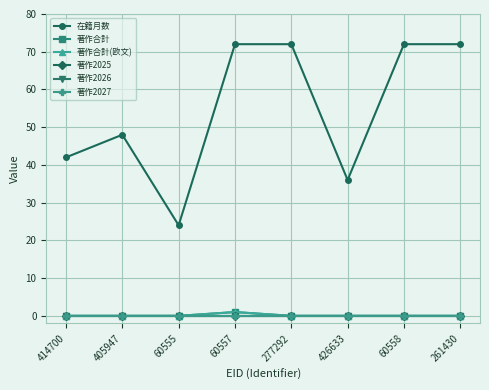

What is the sum of the 在籍月数 values at 277292 and 414700?

114